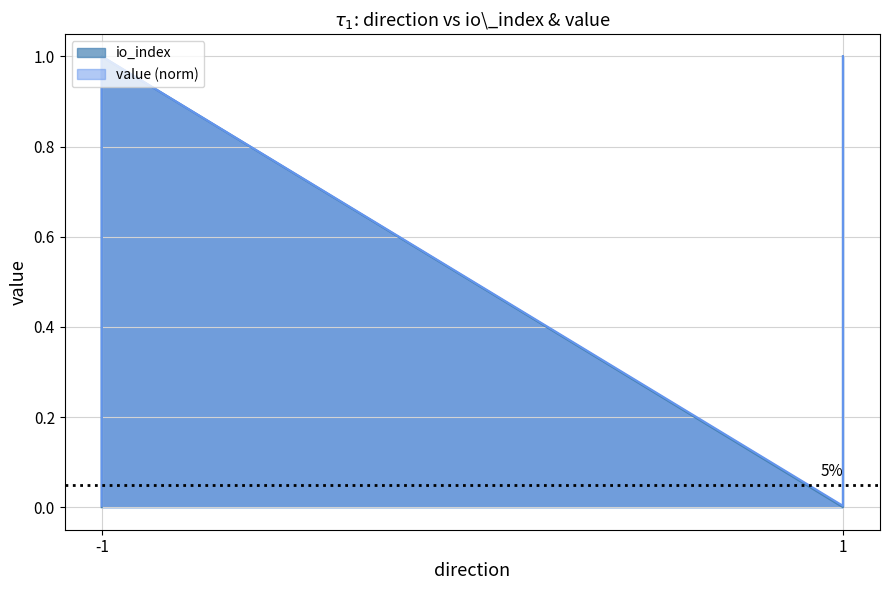

Reading left to right, list all the values displayed in this chart.

io_index: 0.0	1.0	0.0	1.0
value: 0.0	1.0	0.0	1.0